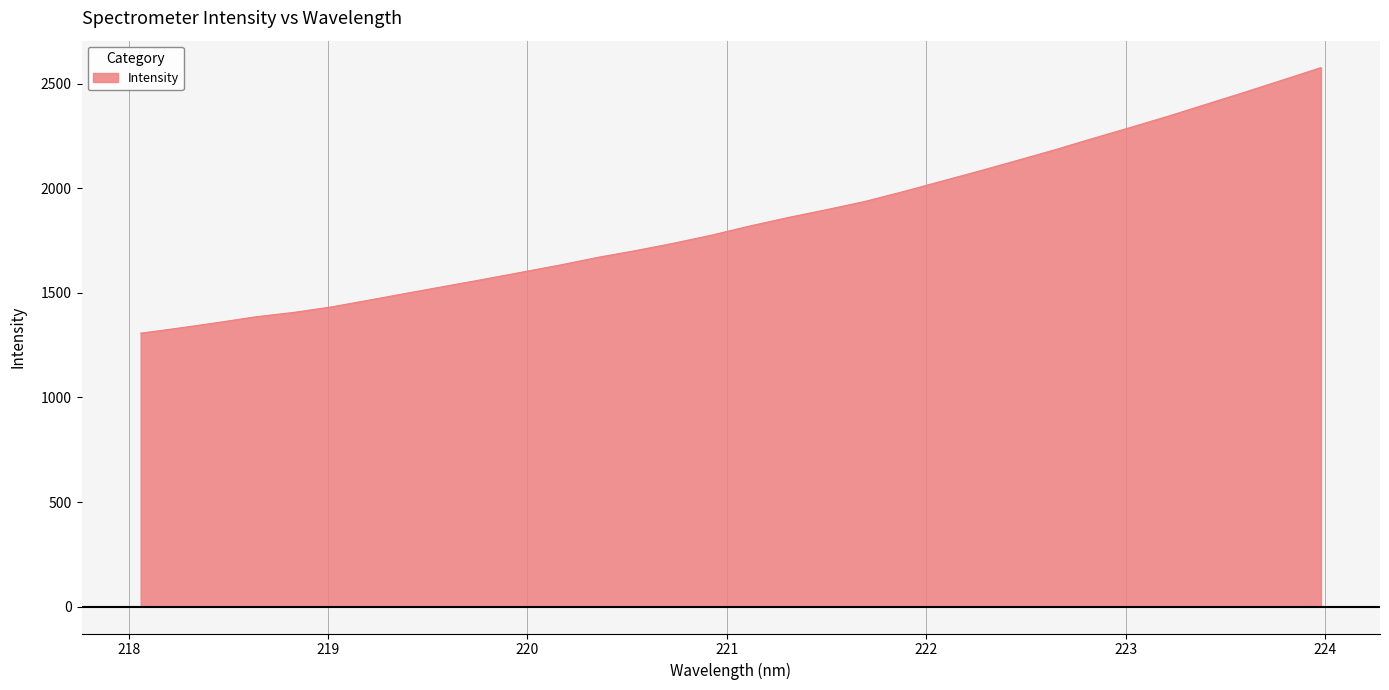

How many categories are shown in the chart?

32